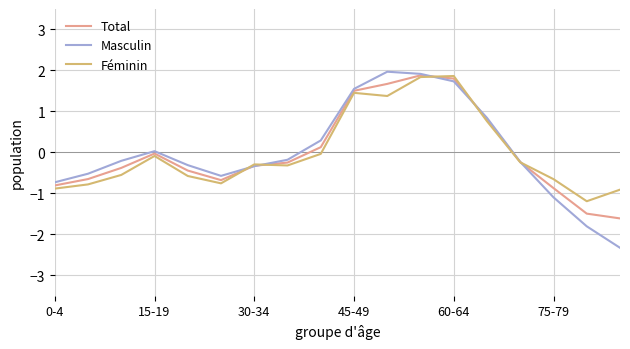

Which series has the widest spread of values?

Masculin